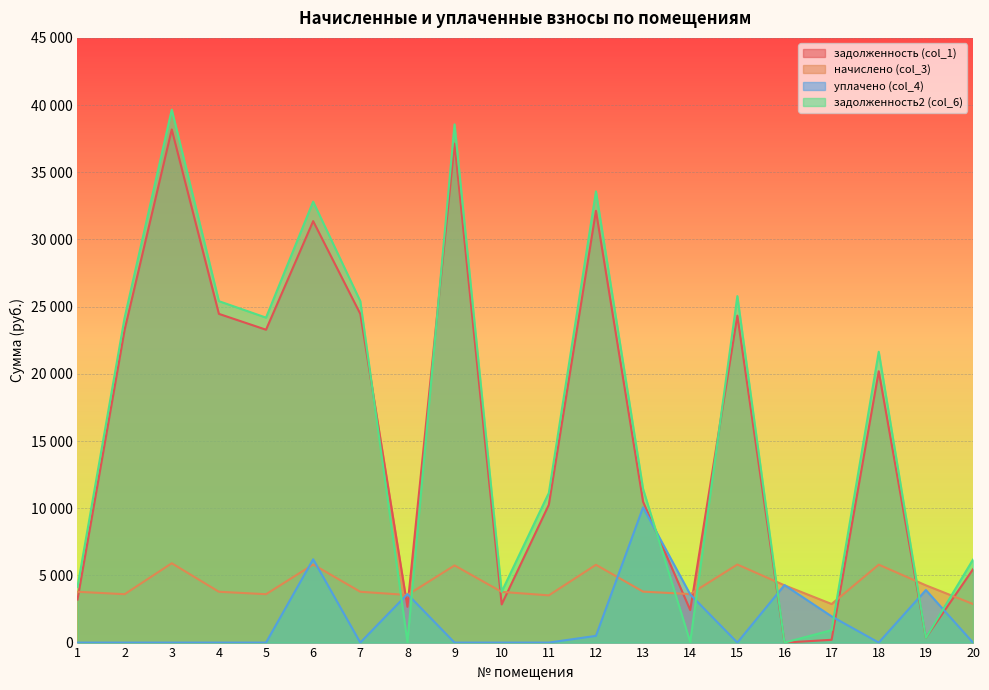

At which label does начислено (col_3) first exceed 3782?

1